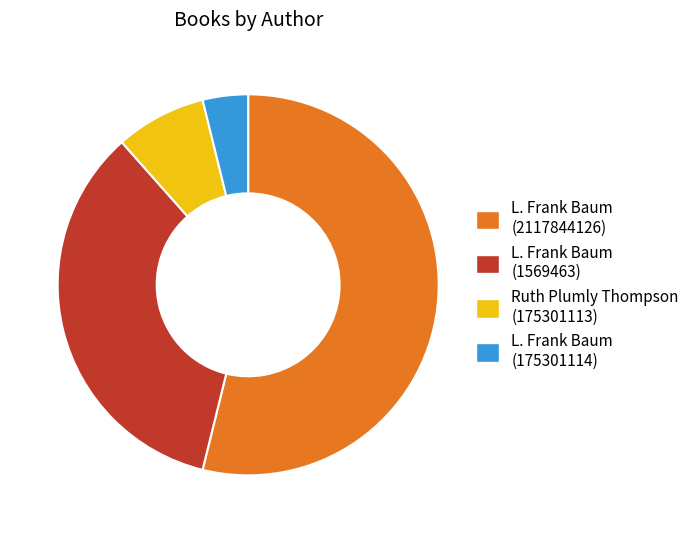

Rank the categories by value from highest to lowest.

L. Frank Baum (2117844126), L. Frank Baum (1569463), Ruth Plumly Thompson (175301113), L. Frank Baum (175301114)